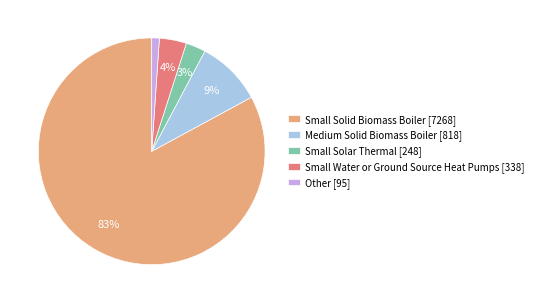

Is the sum of Medium Solid Biomass Boiler [818] and Small Water or Ground Source Heat Pumps [338] greater than half?

No